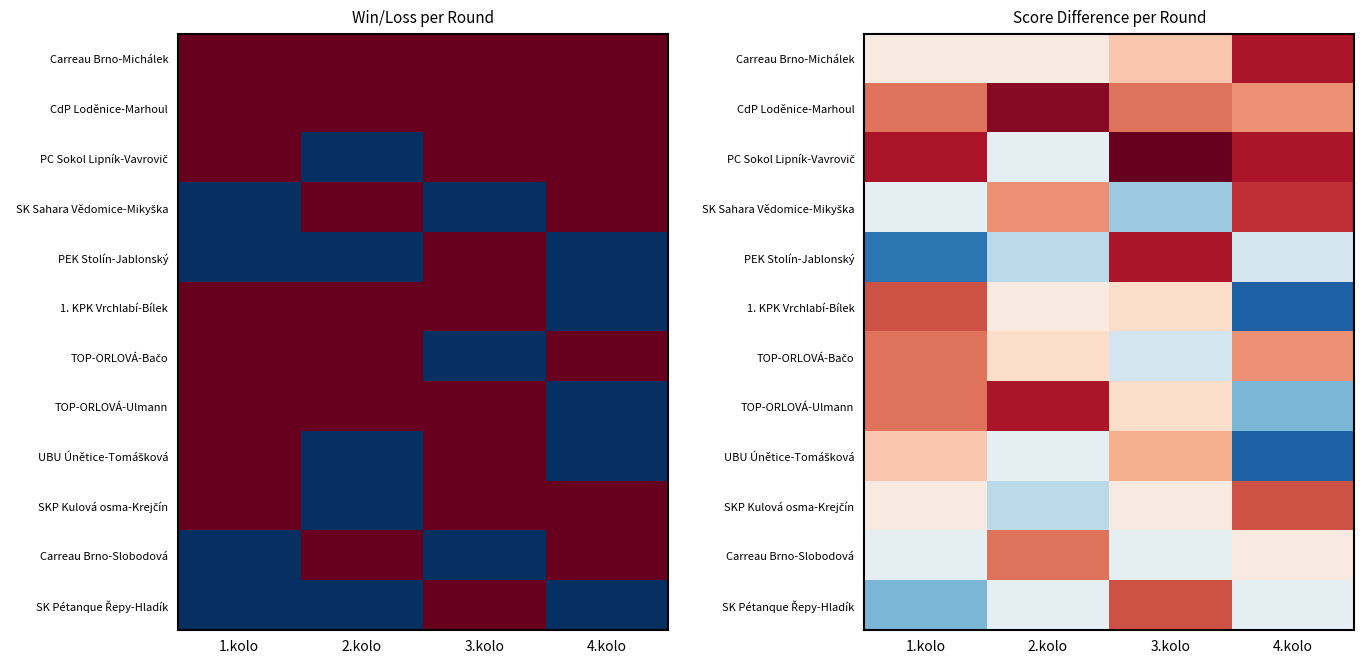

How many SK Pétanque Řepy-Hladík values are between -1 and 7?

3